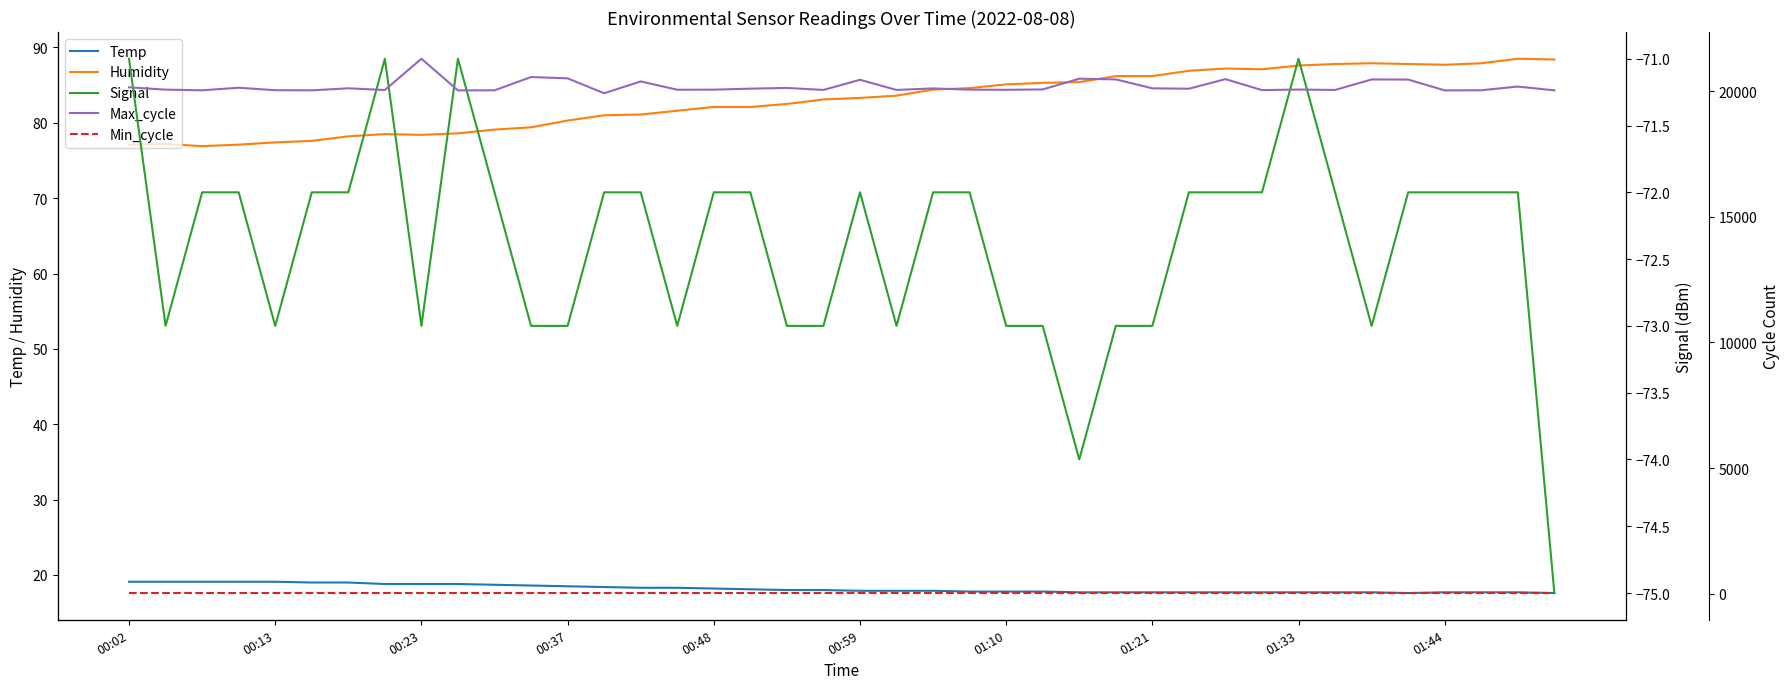

True or false: Temp and Humidity intersect in this chart.

False